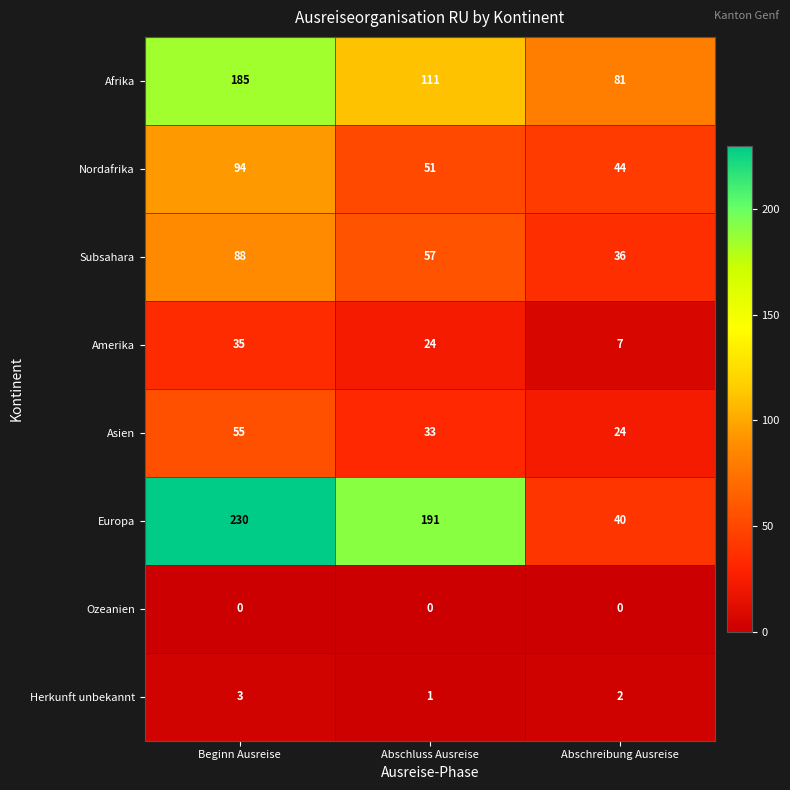

Rank the series at Beginn Ausreise from lowest to highest value.

Ozeanien, Herkunft unbekannt, Amerika, Asien, Subsahara, Nordafrika, Afrika, Europa